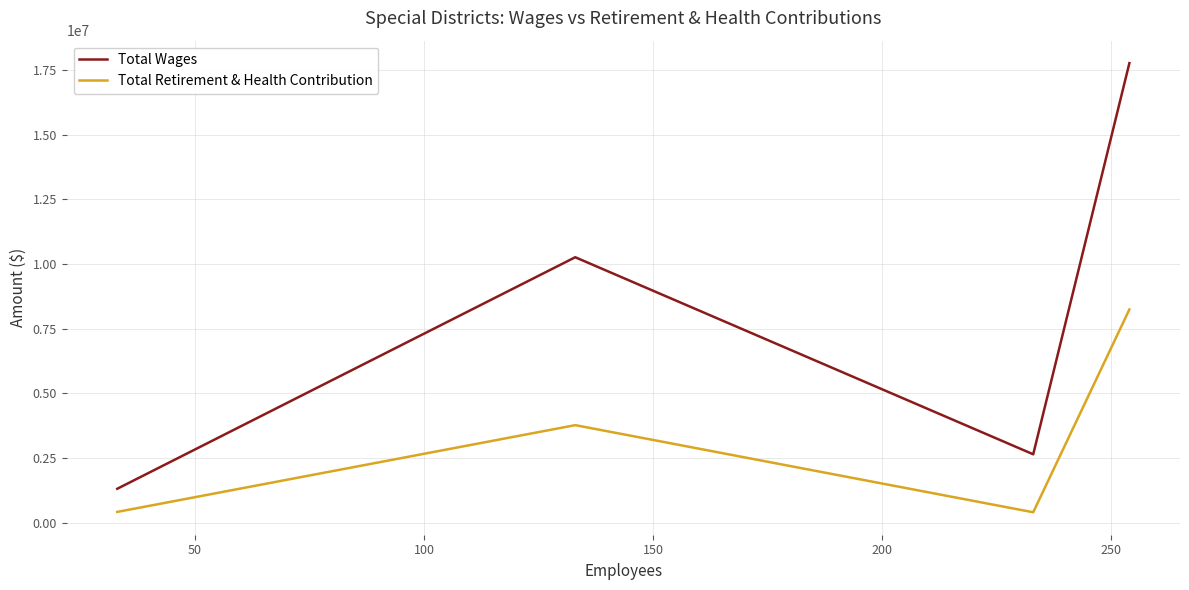

True or false: Total Wages has more than 0 points higher than both neighbors.

True